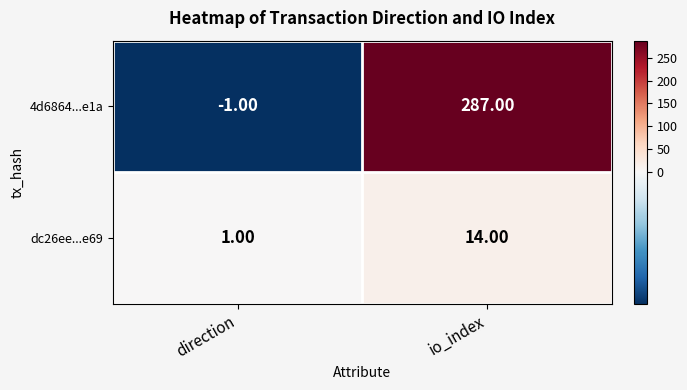

Rank the series by their average value, from lowest to highest.

dc26ee...e69, 4d6864...e1a